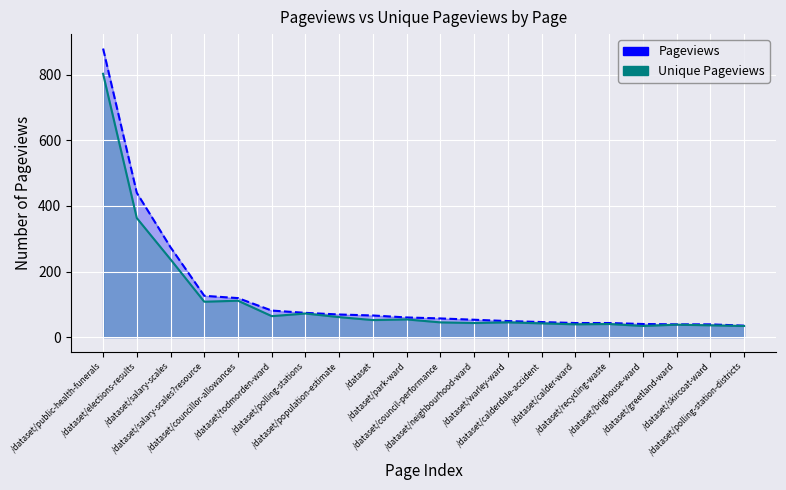

How many interior local peaks does the Unique Pageviews series have?

6